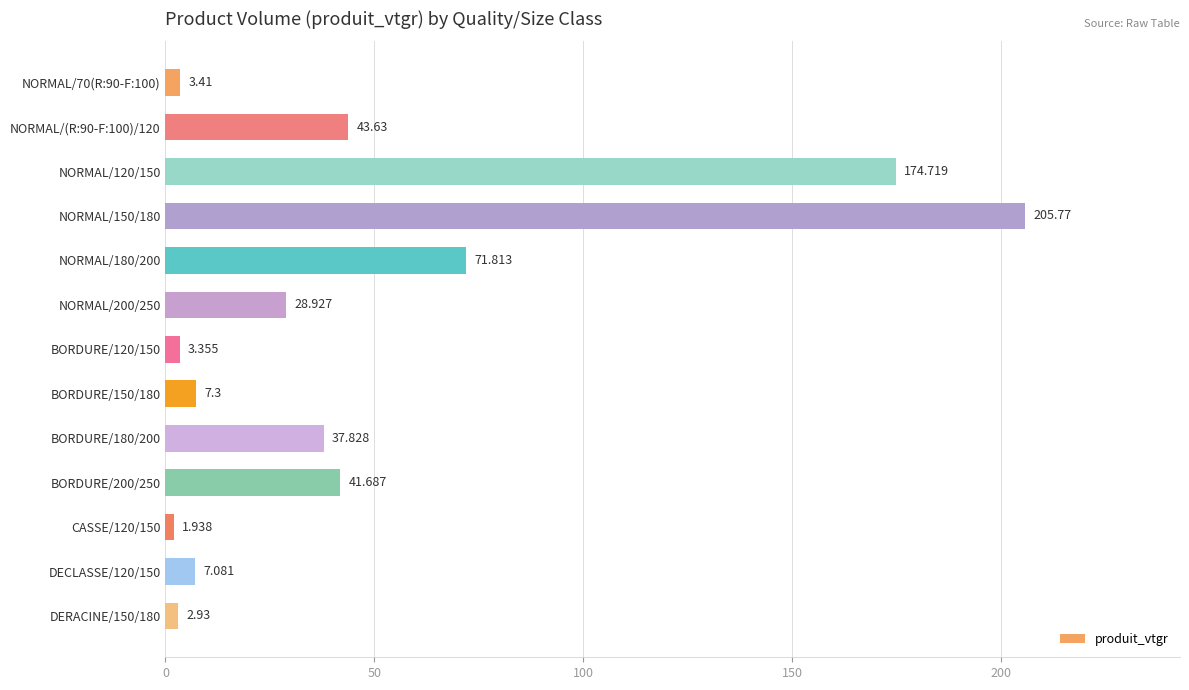

Which category has the lowest value across all series?

CASSE/120/150